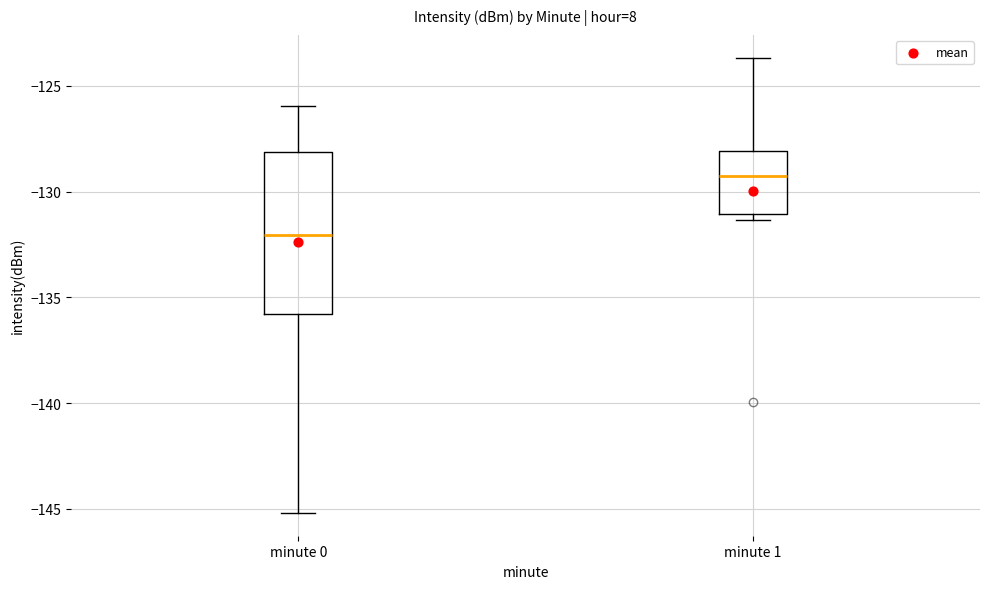

Reading left to right, transcribe this box plot: for each box, give where its median line is, the range the box spans, and where its two whiskers end, as read against the y-axis. The values are not printed on the chart, so give them approximately, as read against the axis.

minute 0: median -132.0, box -136.0 to -128.0, whiskers -145.0 to -126.0
minute 1: median -129.5, box -131.0 to -128.0, whiskers -131.5 to -123.5